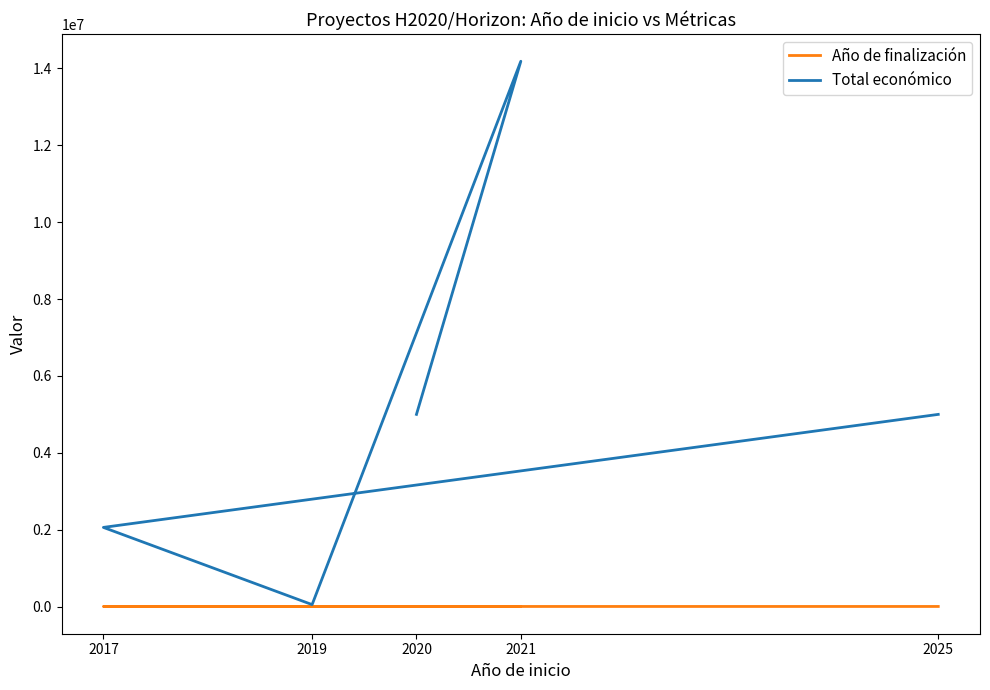

At which label does Total económico reach its peak?

2021